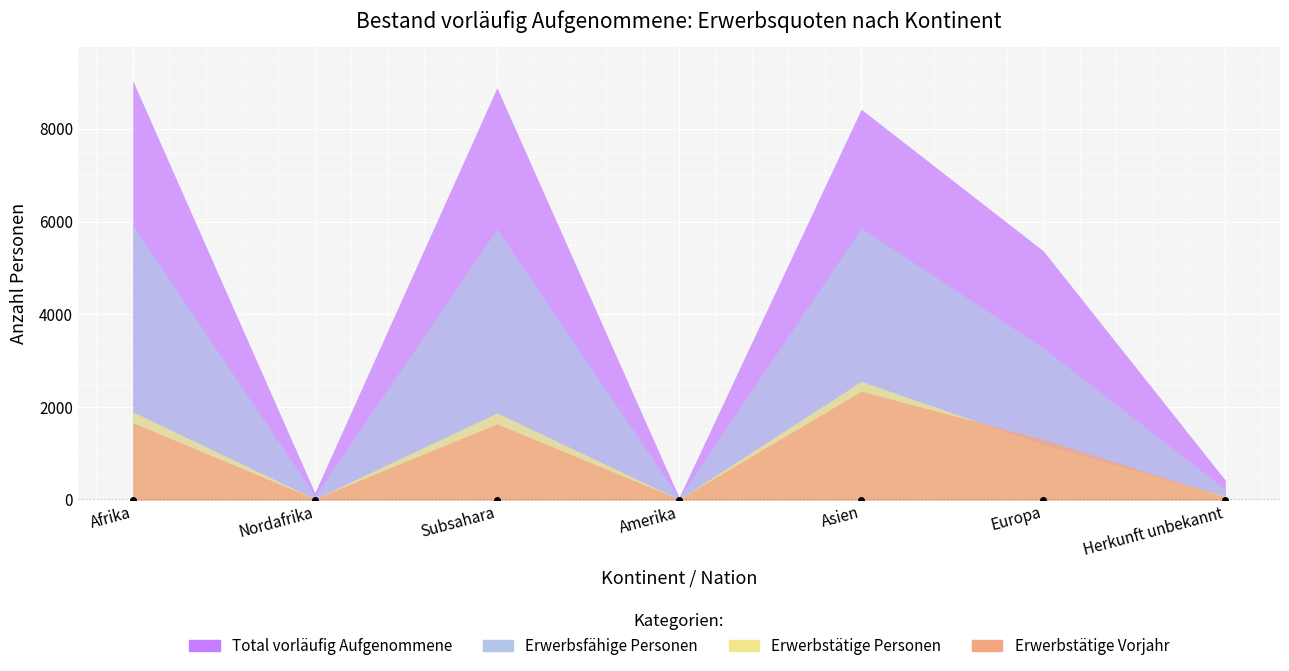

How many times do Erwerbstätige Vorjahr and Erwerbstätige Personen cross each other?

6